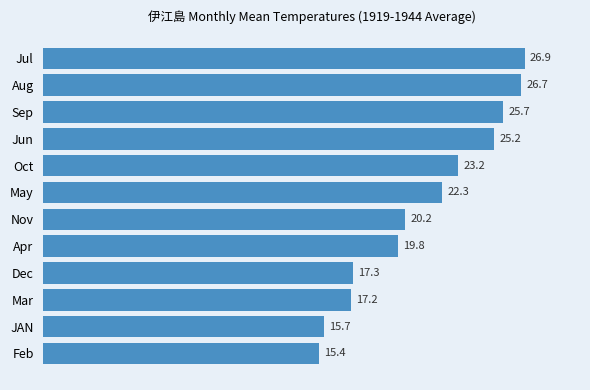

Is it true that the value at JAN is 4.5?

False